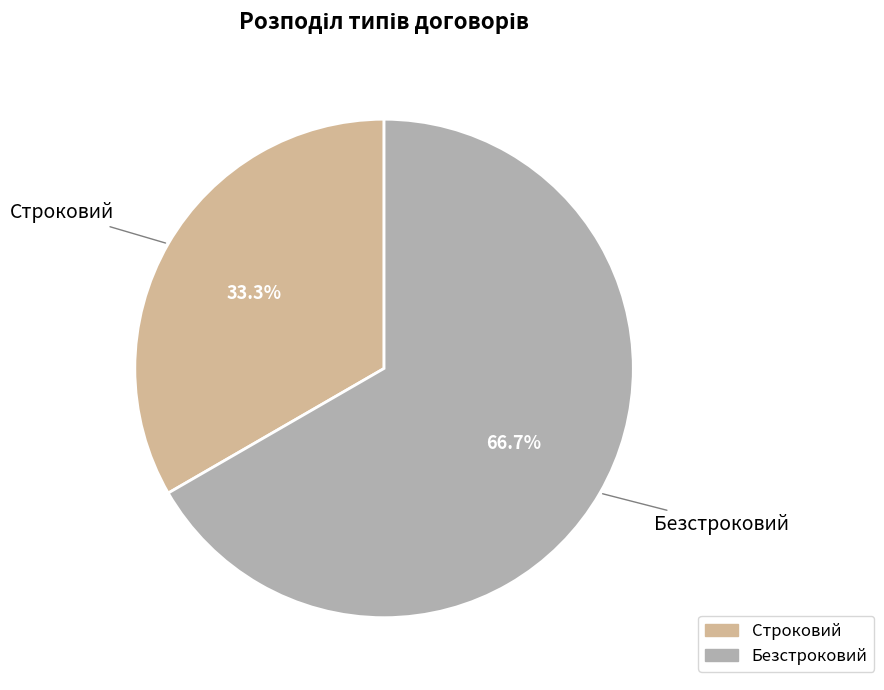

To the nearest percent, what is the difference between the Безстроковий and Строковий slice percentages?

33%